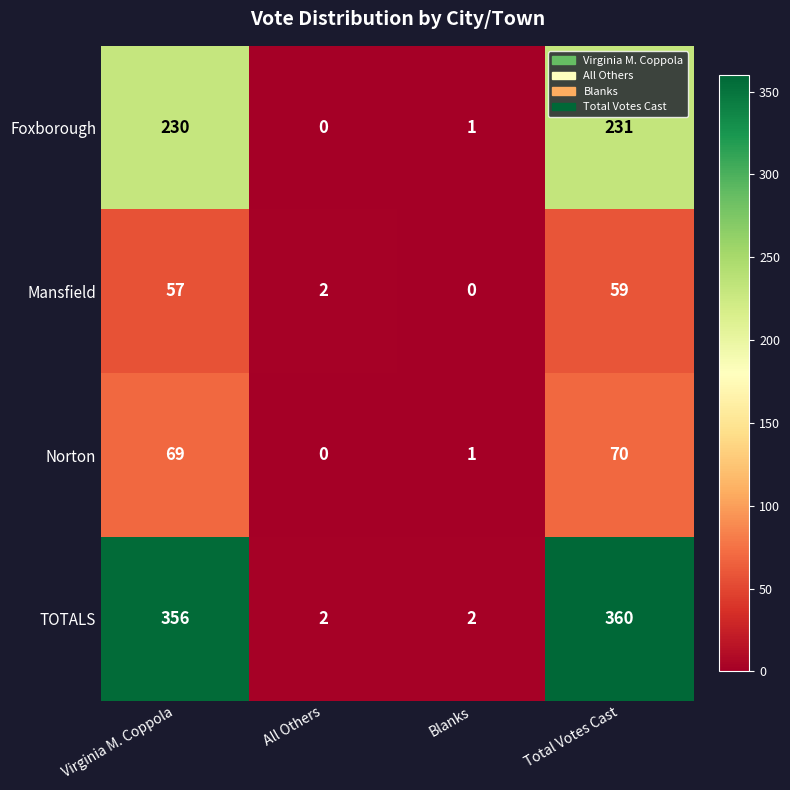

At how many categories does at least one series exceed 162?

2